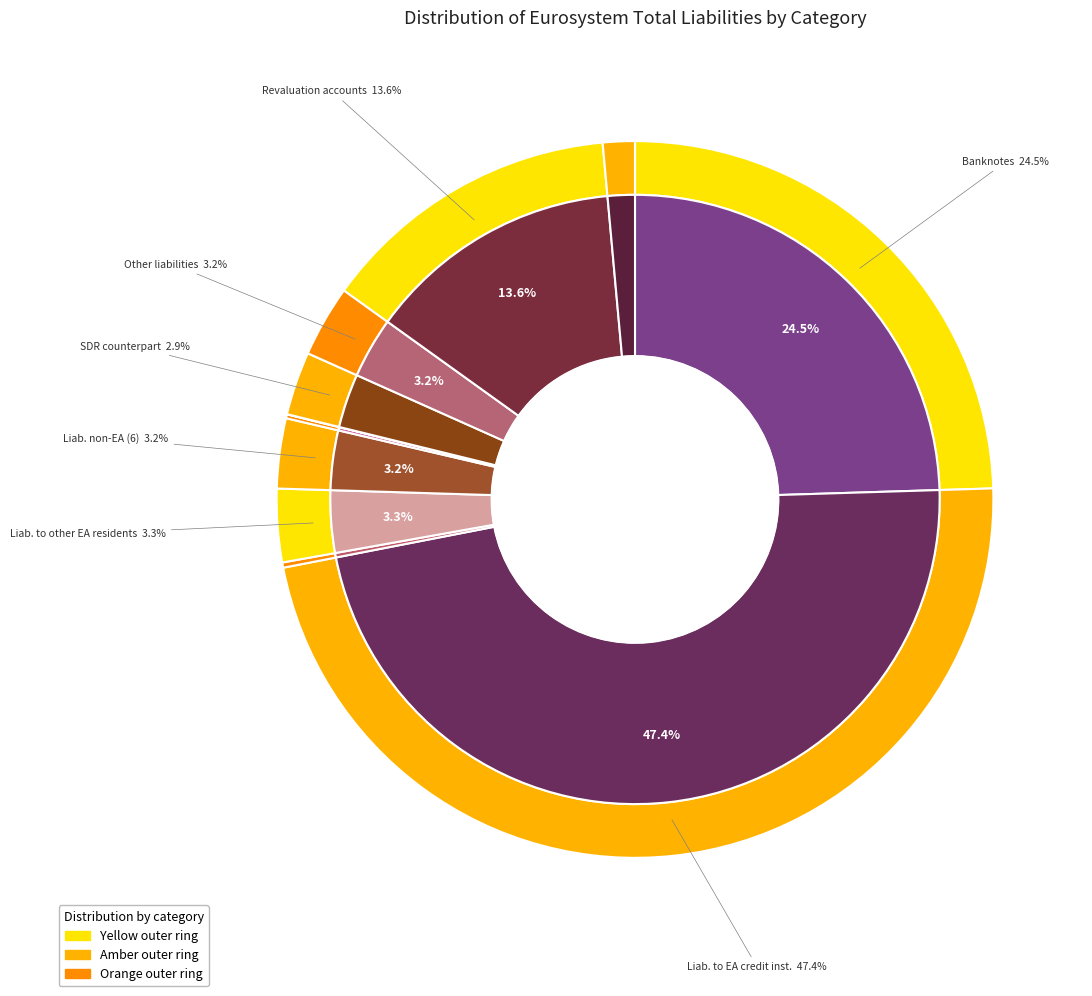

Rank the categories by value from lowest to highest.

Liabilities to non-euro area residents (item 8), Liabilities to euro area residents denominated in foreign currency, Other liabilities to euro area credit institutions, Capital and reserves, Counterpart of special drawing rights, Liabilities to non-euro area residents (item 6), Other liabilities, Liabilities to other euro area residents, Revaluation accounts, Banknotes in circulation, Liabilities to euro area credit institutions